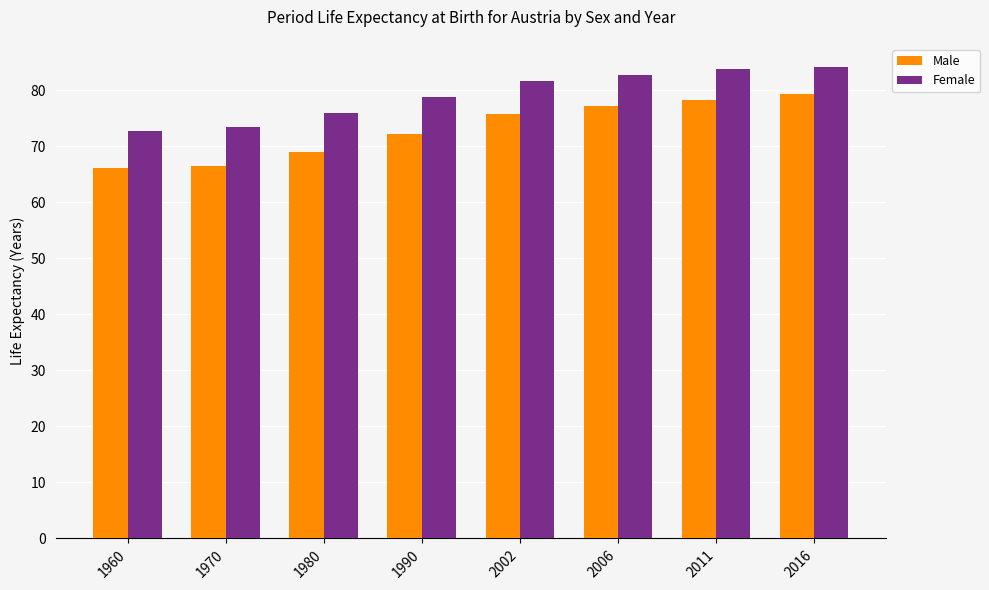

What is the total value across all series at 1970?

139.9